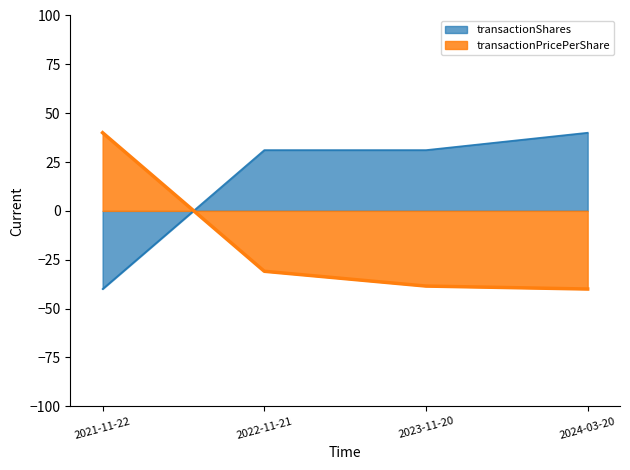

What is the value of the transactionShares point at the 3rd from the left?

31.1